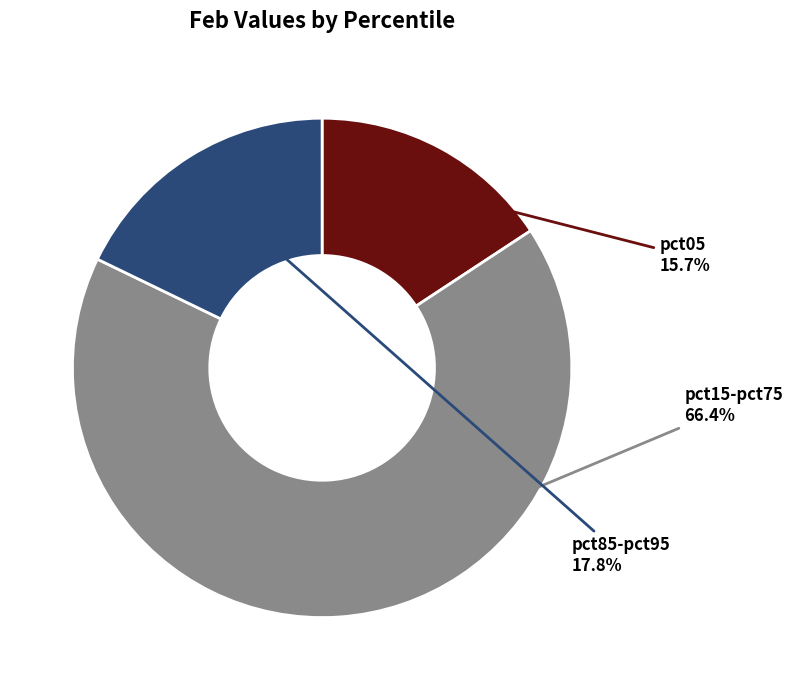

Does any single category account for the majority?

Yes